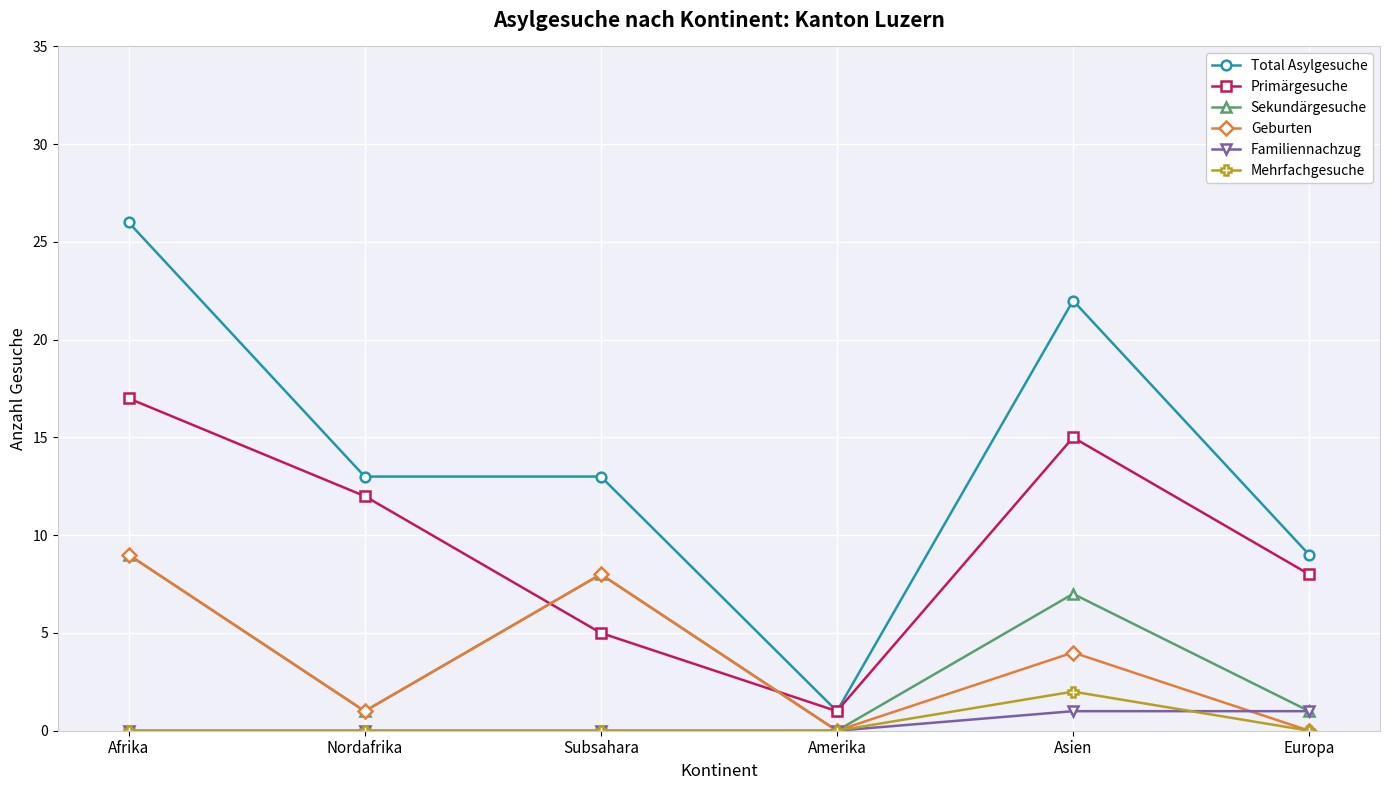

Which series has the largest total across all categories?

Total Asylgesuche